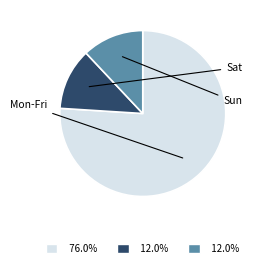

Is there a majority slice in this chart?

Yes